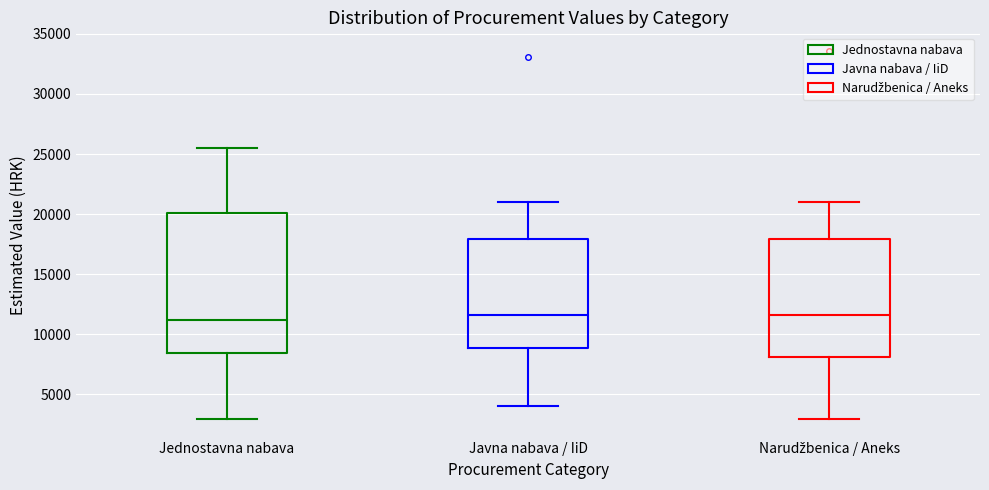

Reading left to right, transcribe this box plot: for each box, give where its median line is, the range the box spans, and where its two whiskers end, as read against the y-axis. The values are not printed on the chart, so give them approximately, as read against the axis.

Jednostavna nabava: median 11000, box 8500 to 20000, whiskers 3000 to 25500
Javna nabava / IiD: median 11500, box 9000 to 18000, whiskers 4000 to 21000
Narudžbenica / Aneks: median 11500, box 8000 to 18000, whiskers 3000 to 21000